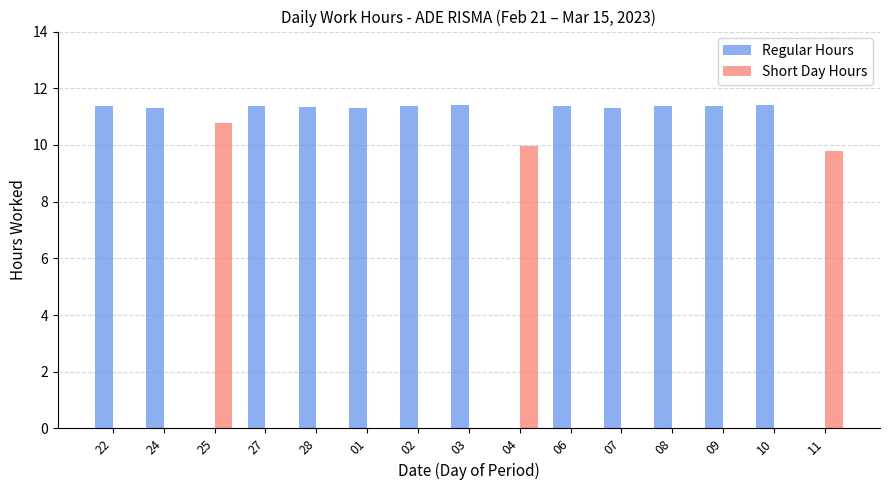

True or false: Regular Hours has a value of 16.5 at 10.

False